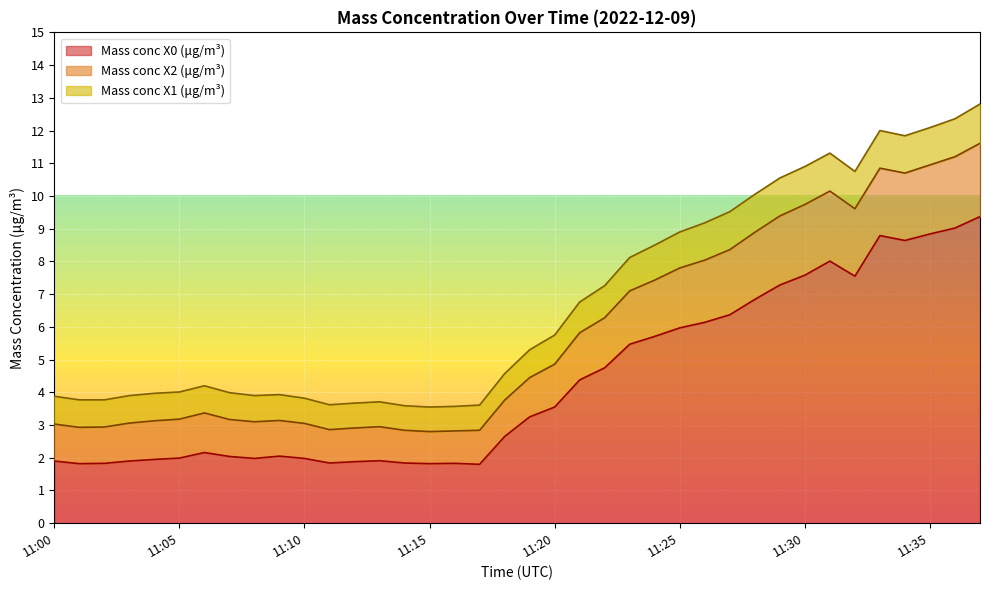

At which category does the chart reach its peak across all series?

11:37